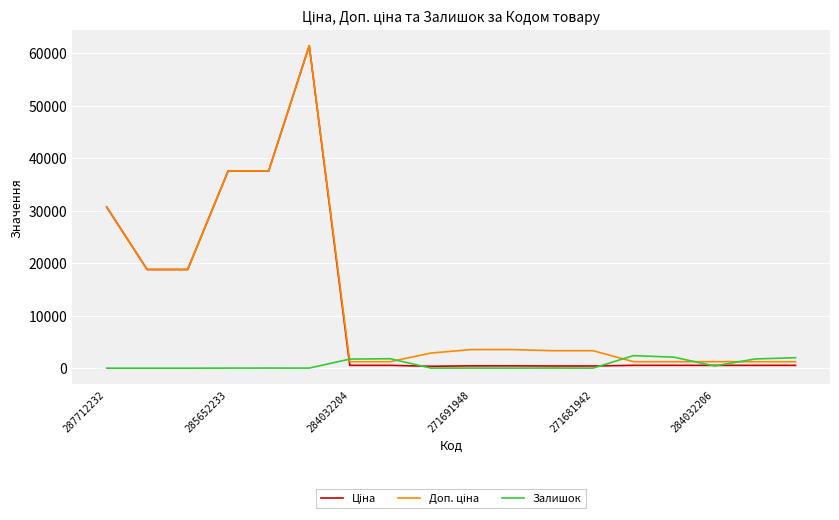

What is the greatest value displayed?

61434.3